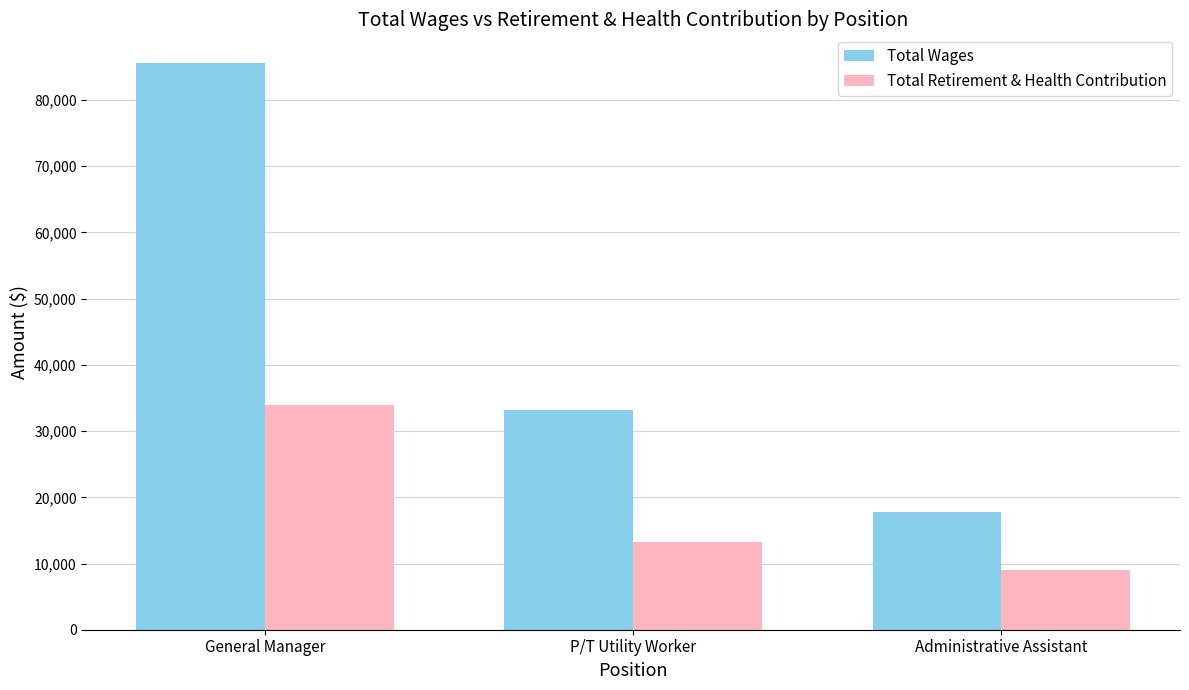

Which series has the widest spread of values?

Total Wages